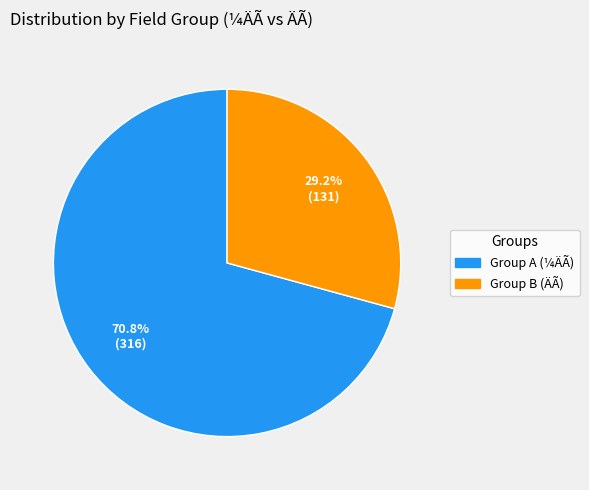

Is there any slice that represents more than half of the pie?

Yes